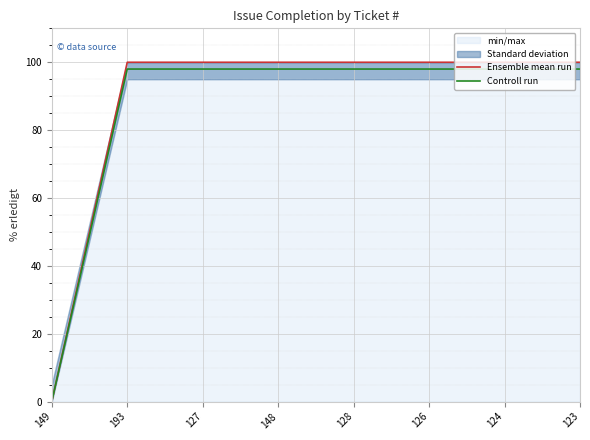

At which label is Ensemble mean run closest to 50?

149